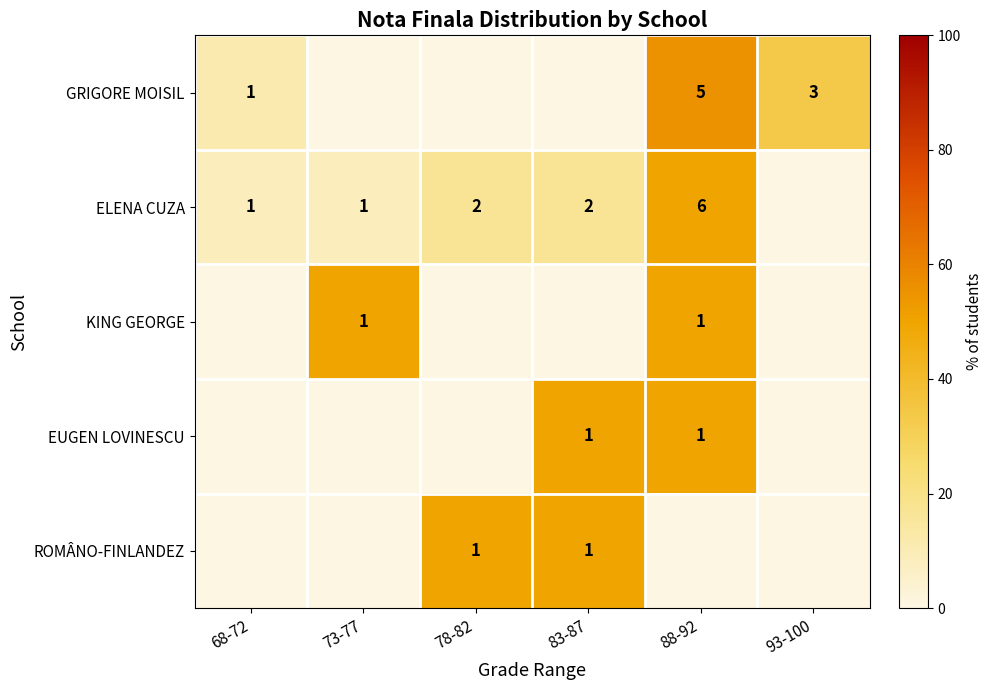

True or false: ELENA CUZA has a value of 6 at 88-92.

True